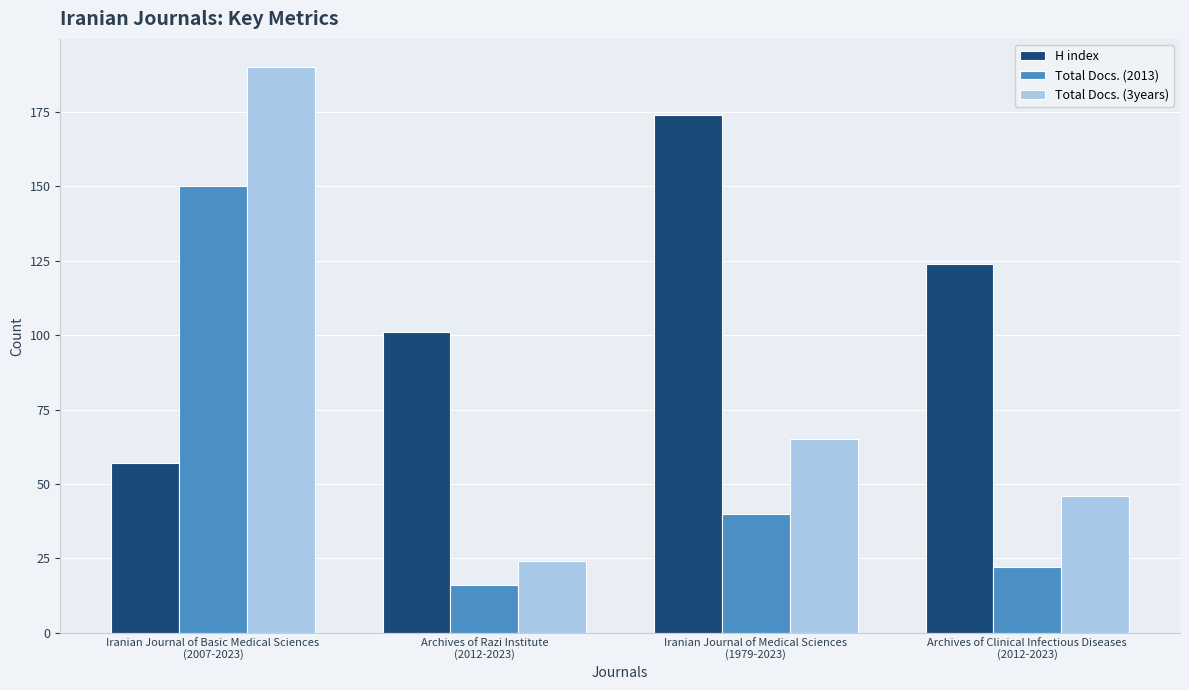

Which series has the largest total across all categories?

H index